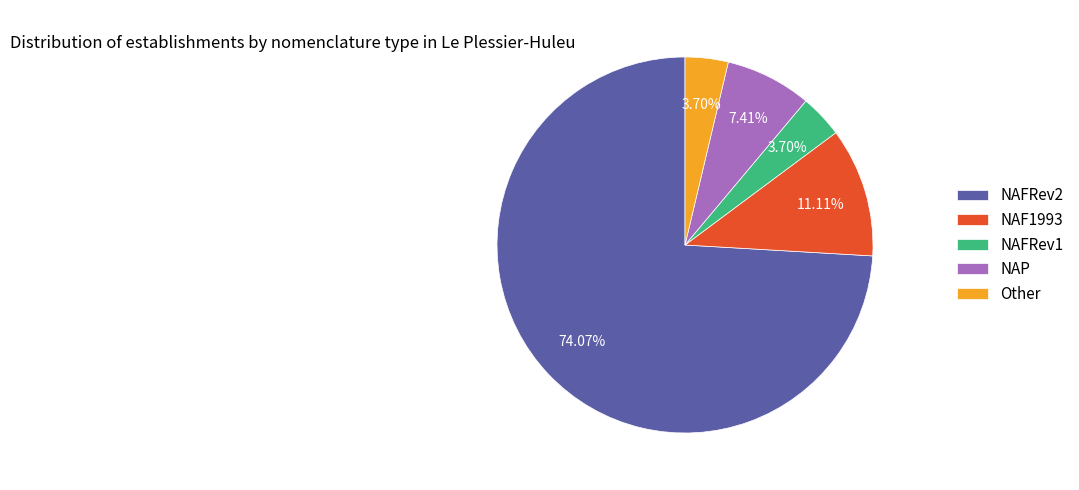

What is the ratio of the value at NAFRev1 to the value at Other?

1.0